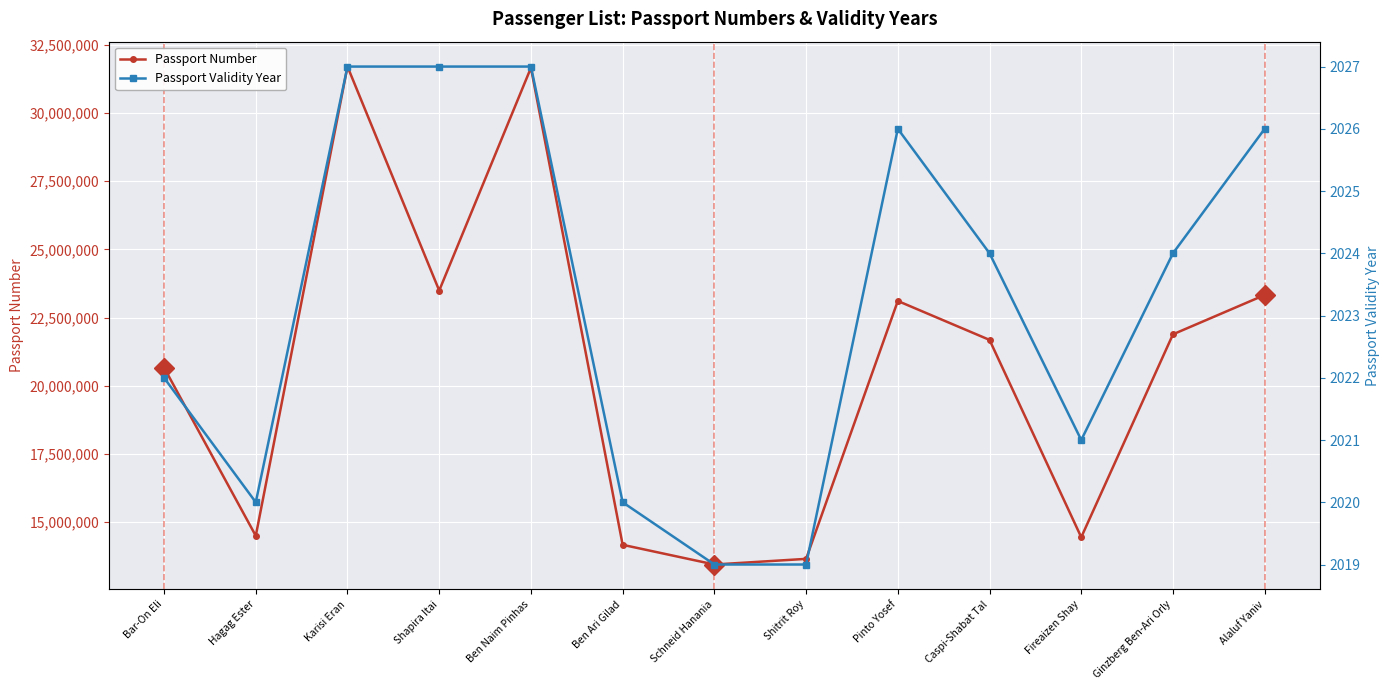

What position from the right is Ben Ari Gilad?

8